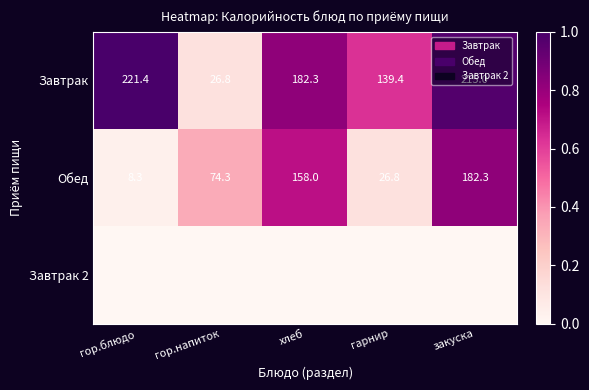

How many categories are shown in the chart?

5